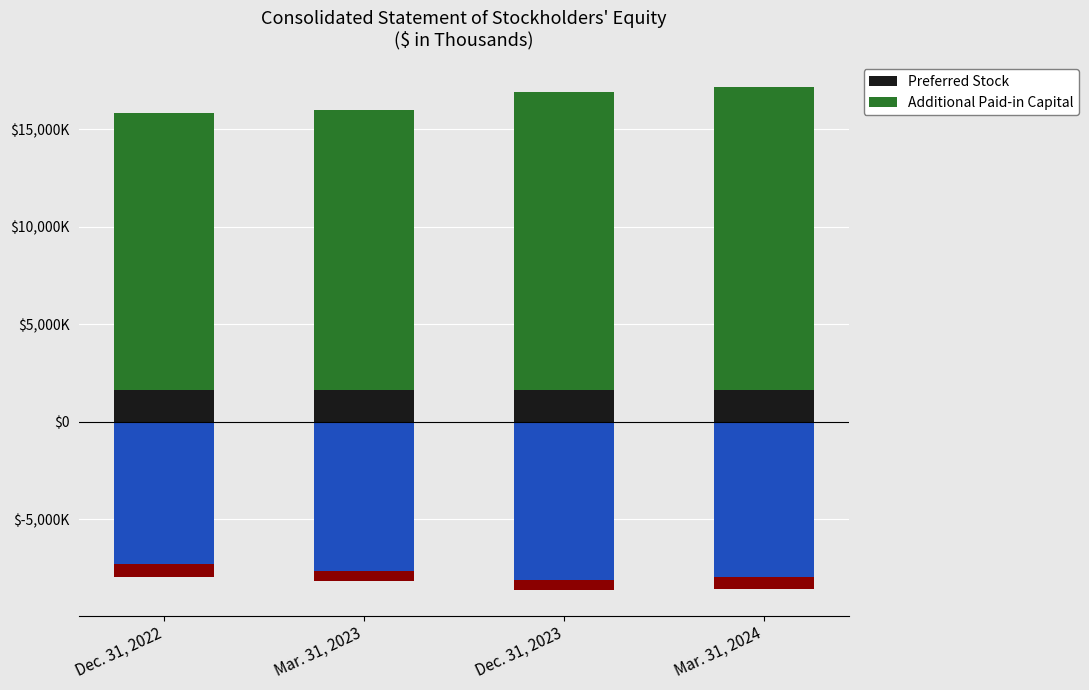

Between Mar. 31, 2023 and Mar. 31, 2024, which series saw the biggest shift?

Additional Paid-in Capital